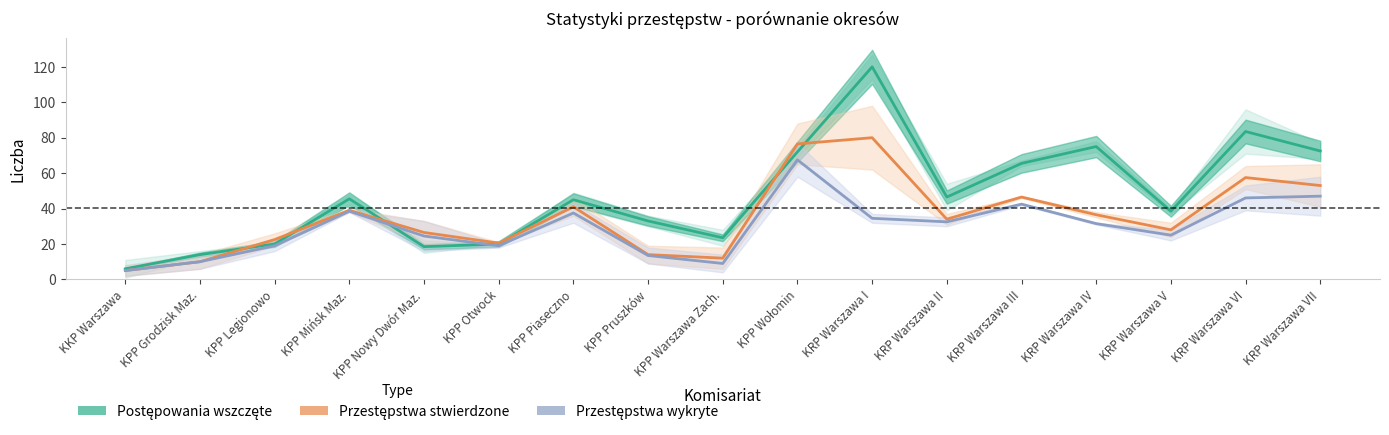

Which series ends up on top after the final intersection of Postępowania wszczęte and Przestępstwa wykryte?

Postępowania wszczęte